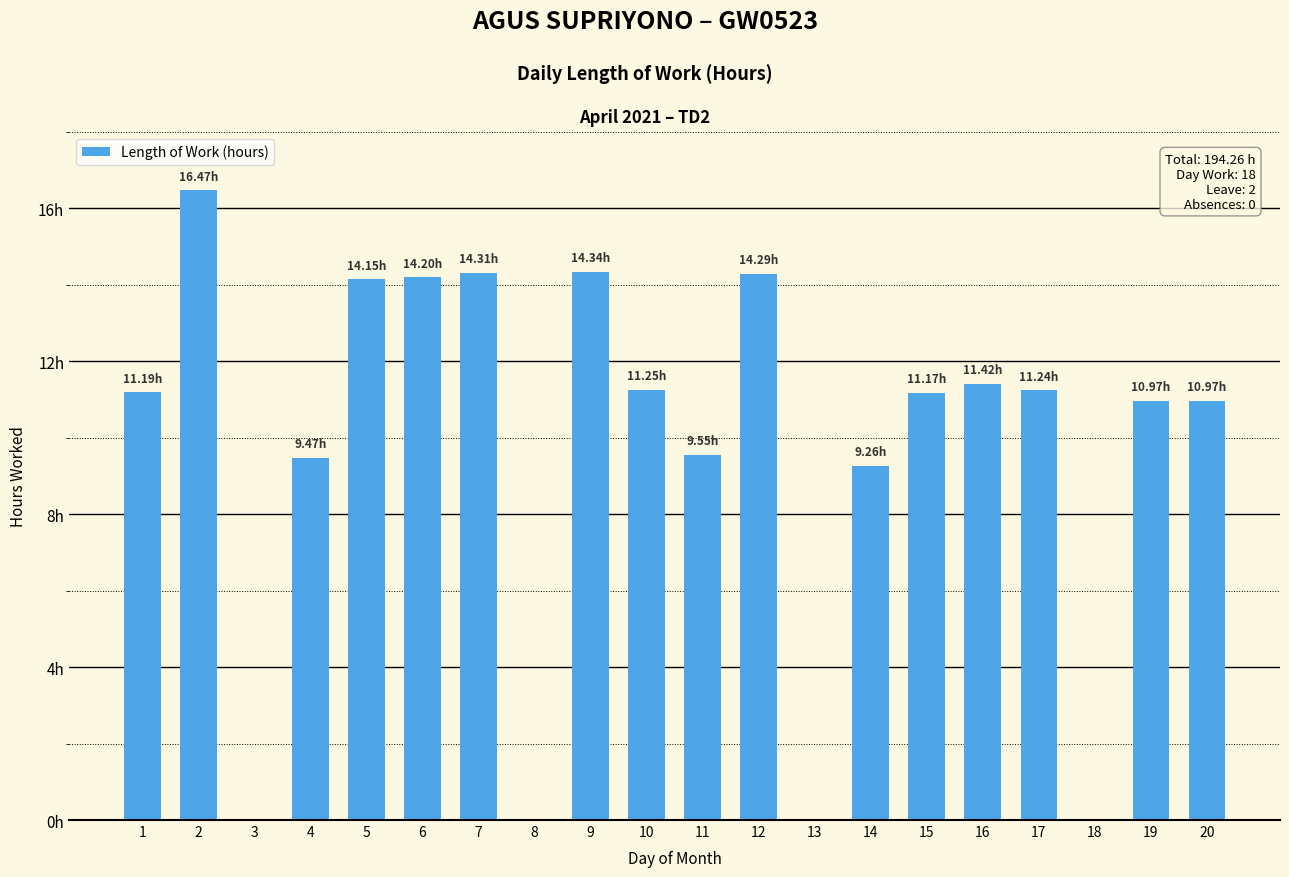

What is the difference between the maximum and minimum values?

16.5